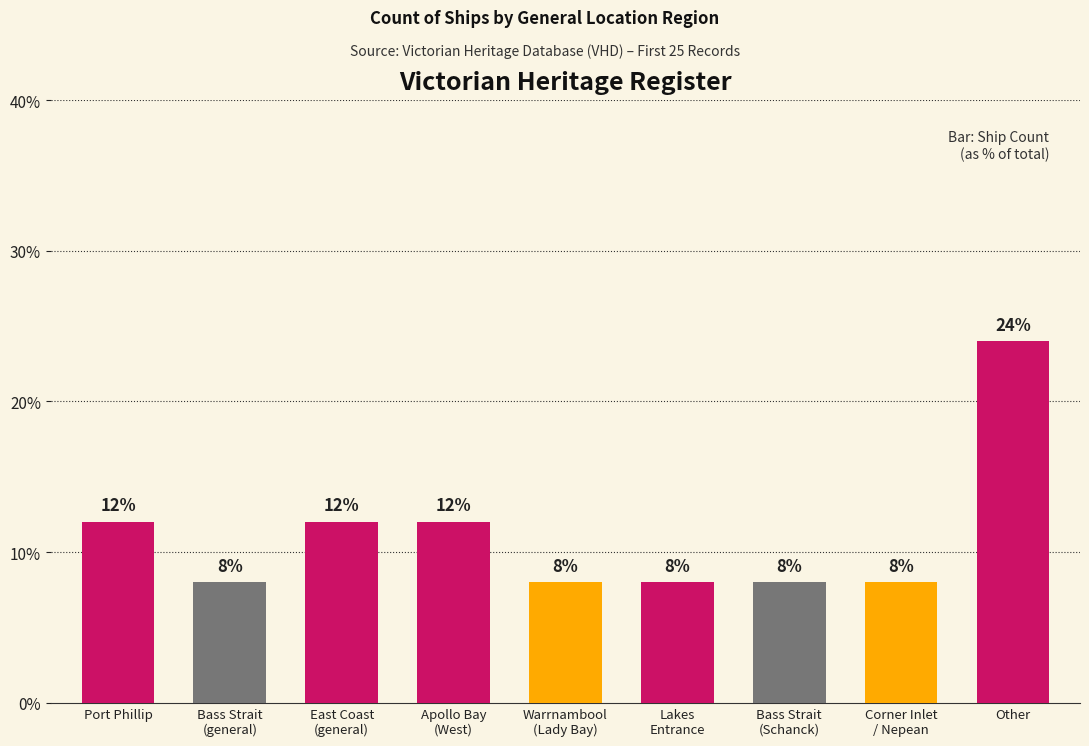

True or false: the data shows 13 at Bass Strait
(general).

False